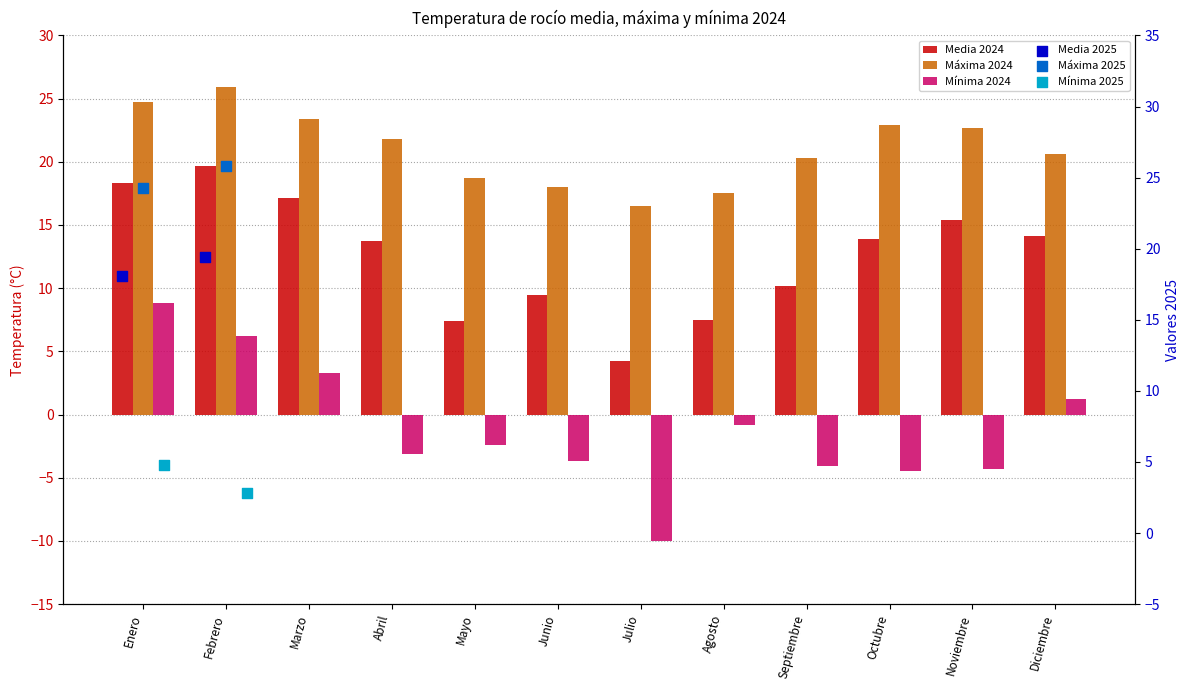

Which series has the largest total across all categories?

Máxima 2024